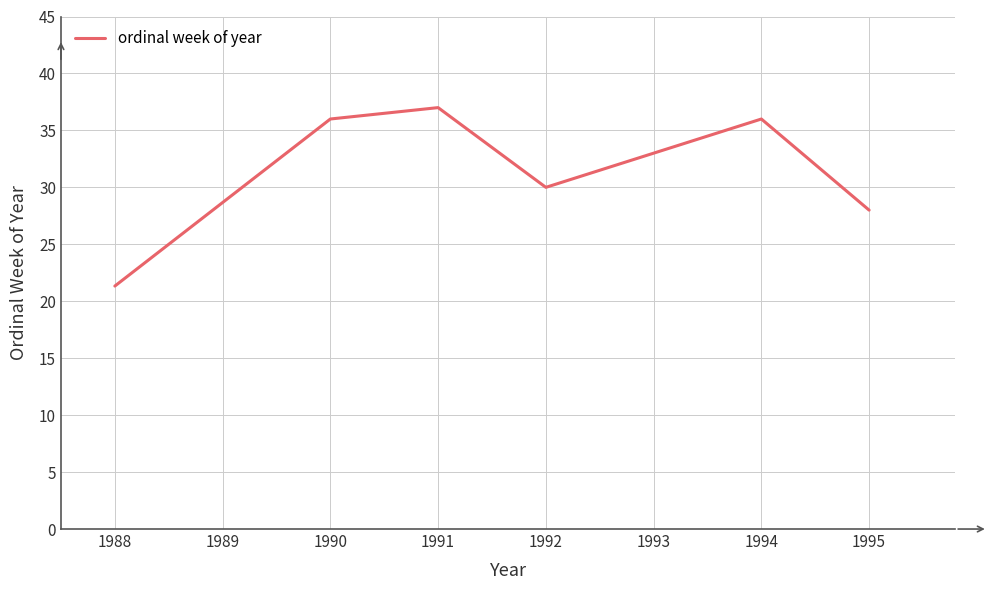

Between 1991 and 1990, which is larger?

1991